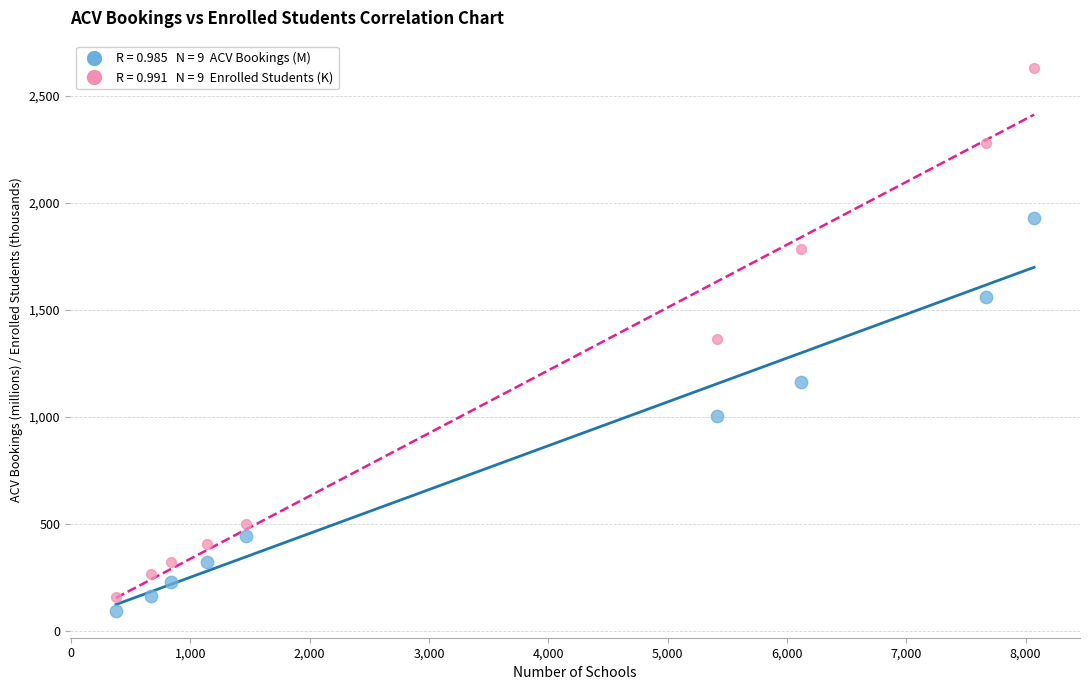

Across all data points, what is the range of Y values (max minus min)?

2535.0